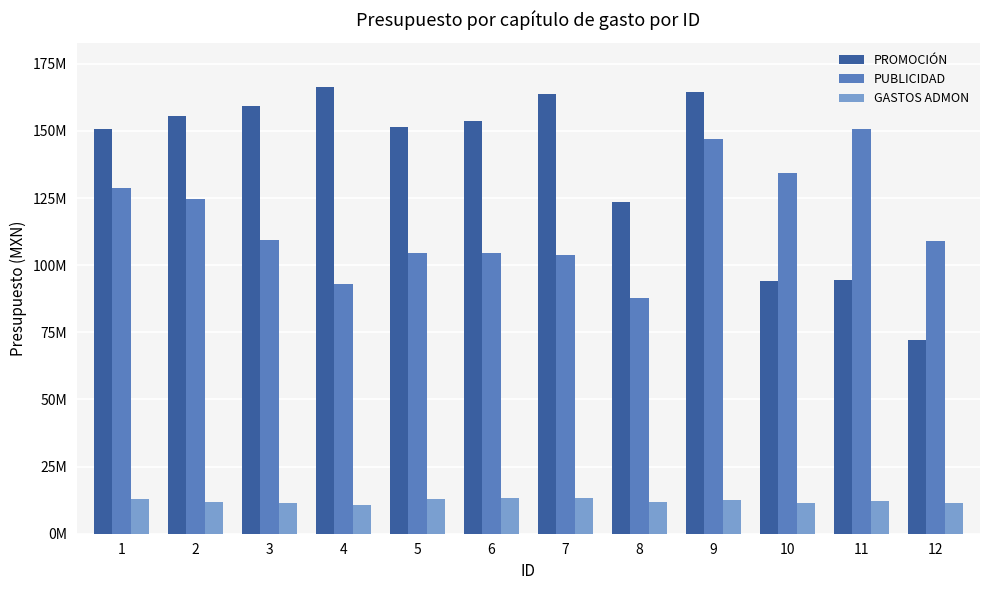

Reading left to right, extract all data points from this chart.

PROMOCIÓN: 1=150665774.7	2=155427335.7	3=159182352.0	4=166295994.0	5=151309049.0	6=153598528.0	7=163697469.0	8=123621668.0	9=164675830.0	10=94018285.0	11=94469212.0	12=72028380.0
PUBLICIDAD: 1=128682897.4	2=124817897.4	3=109311982.0	4=92981452.0	5=104575618.0	6=104575618.0	7=103796436.0	8=87843799.0	9=146908612.0	10=134478369.0	11=150723262.0	12=109047749.0
GASTOS ADMON: 1=12787347.2	2=11951347.2	3=11480645.0	4=10751010.0	5=12972009.0	6=13208826.0	7=13354561.0	8=11842719.0	9=12616127.0	10=11580267.0	11=12099411.0	12=11440422.0